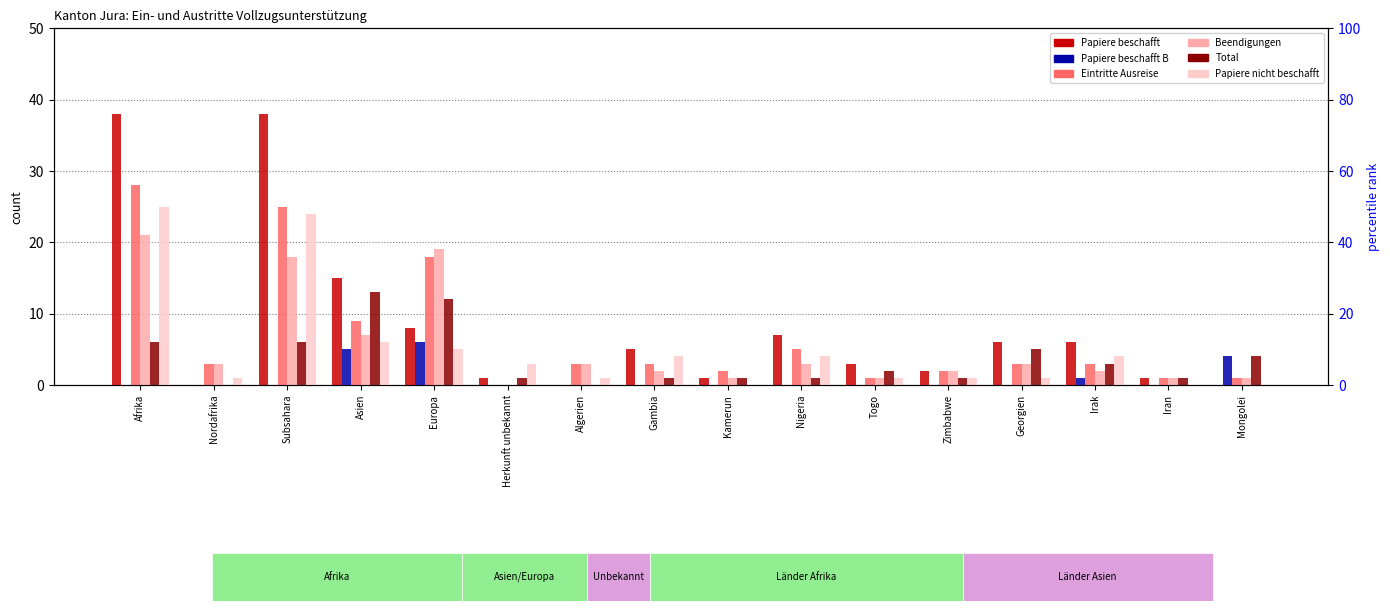

The Papiere beschafft B series shows -3 at Afrika. True or false?

False